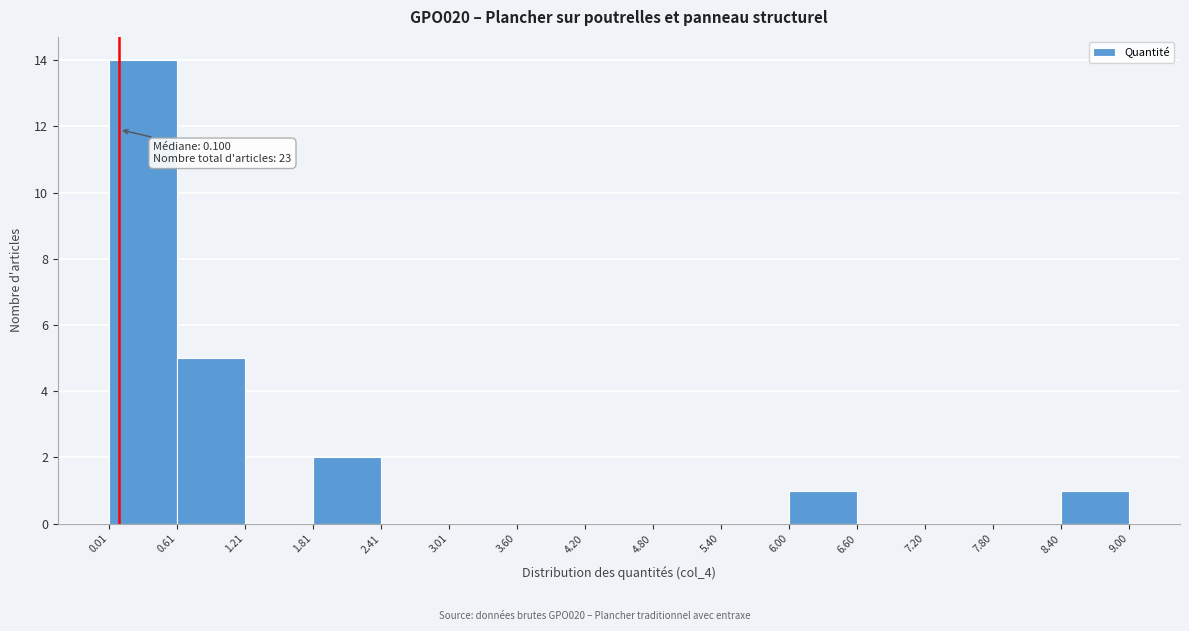

Which range on the x-axis has the tallest bar?

0.01 to 0.61